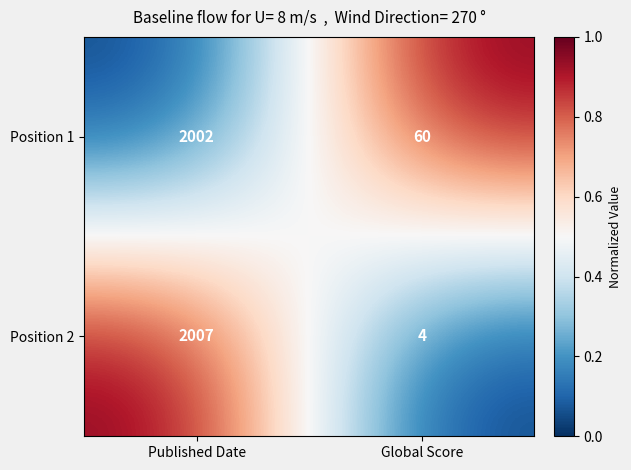

Reading left to right, transcribe all the data shown in this chart.

Position 1: Published Date=2002	Global Score=60
Position 2: Published Date=2007	Global Score=4